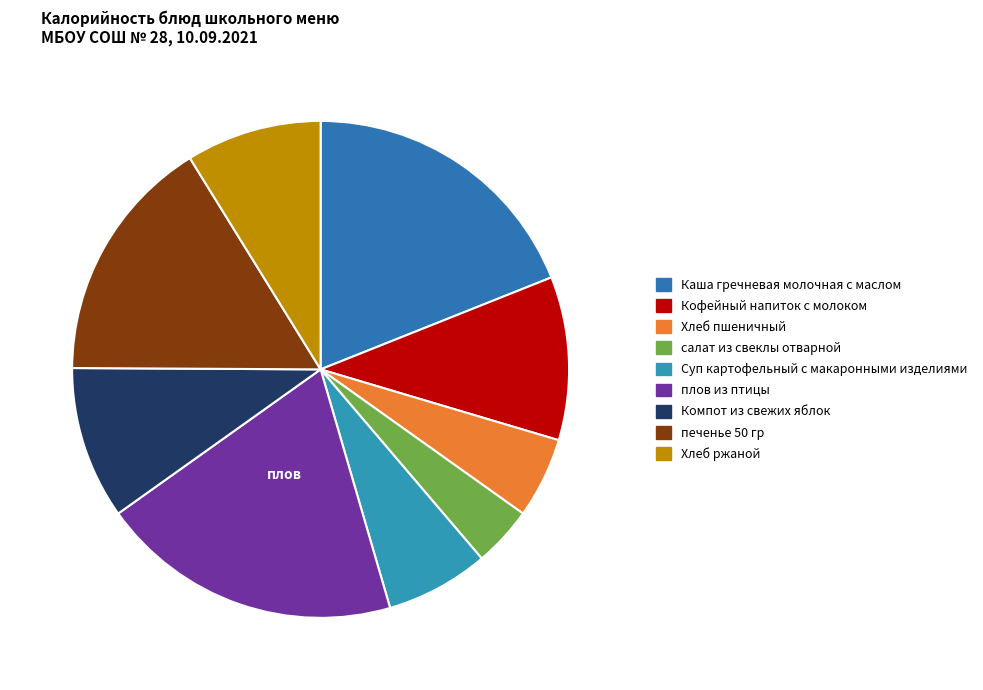

How many segments does this pie chart have?

9